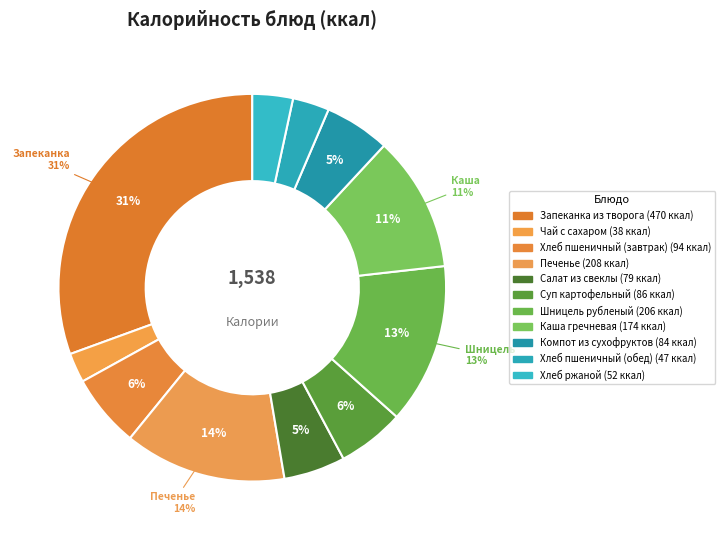

To the nearest percent, what is the combined percentage of Салат из свеклы and Каша гречневая?

16%